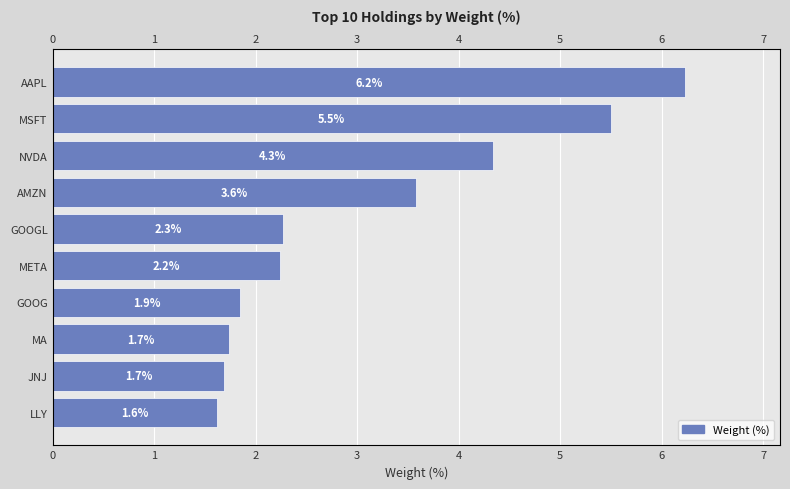

What is the change in value from AMZN to MA?

-1.8